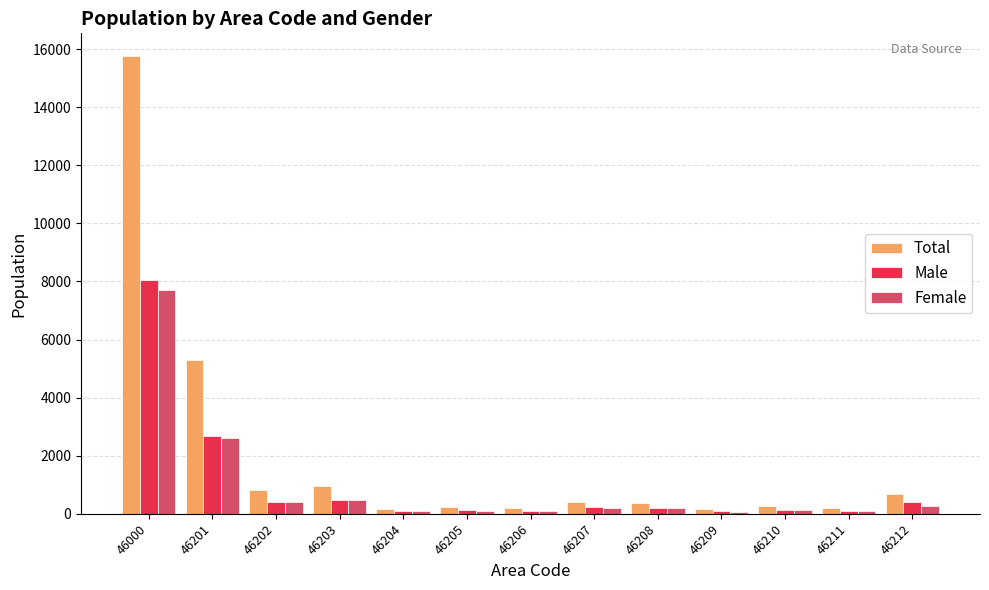

What is the greatest value displayed?

15755